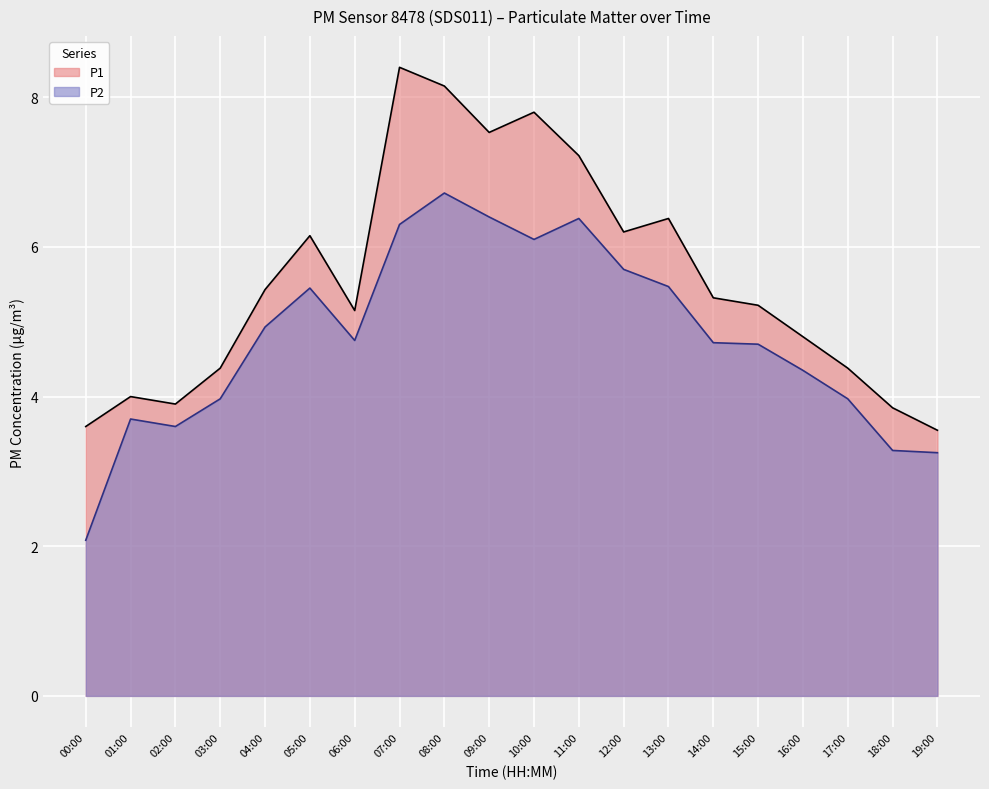

At which category is the sum across all series the highest?

08:00